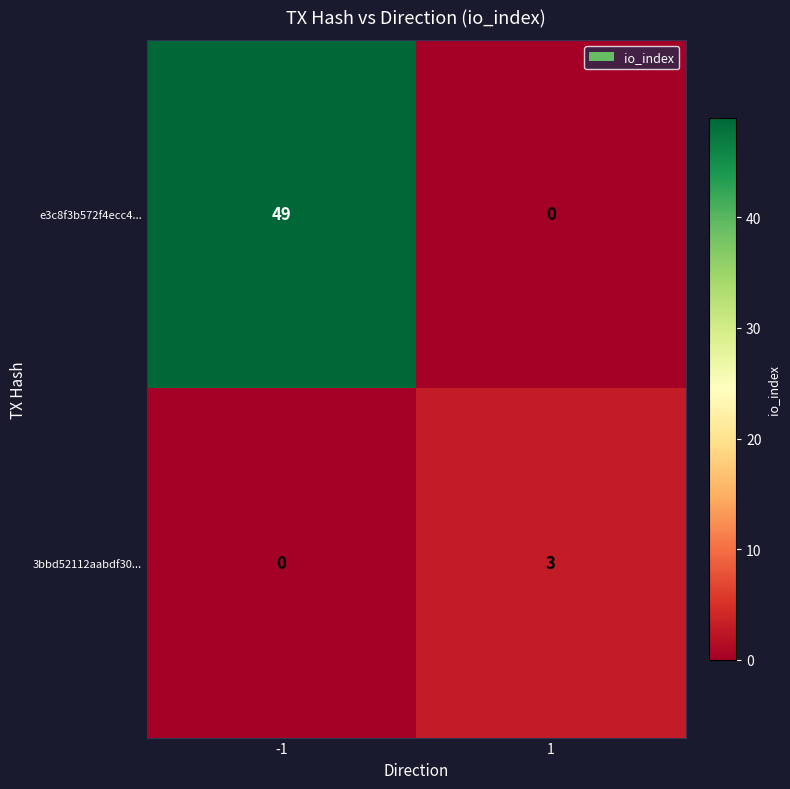

What is the difference between the maximum and minimum values in the 3bbd52112aabdf30... series?

3